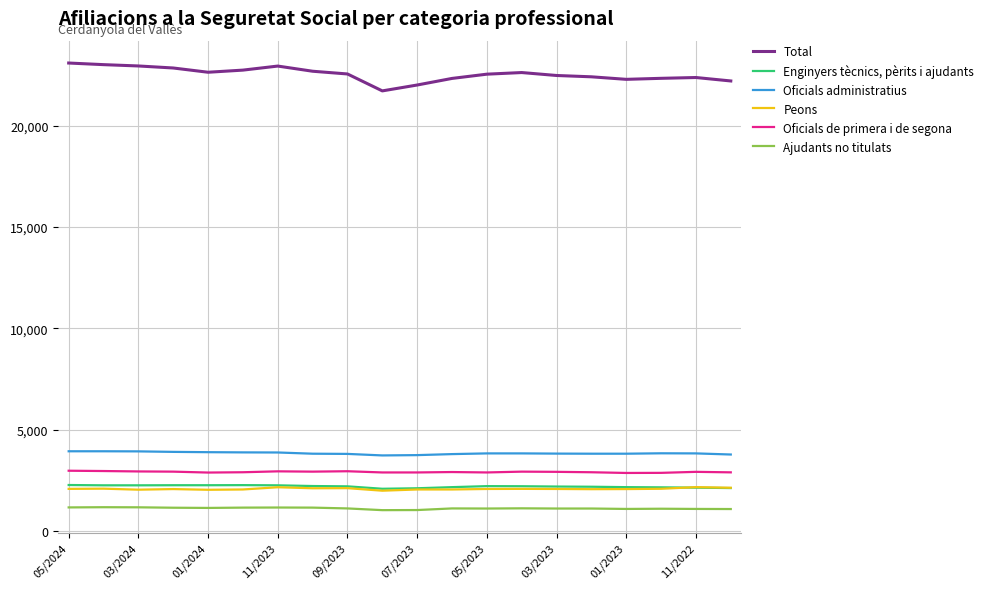

True or false: Ajudants no titulats and Enginyers tècnics, pèrits i ajudants cross at least once.

False